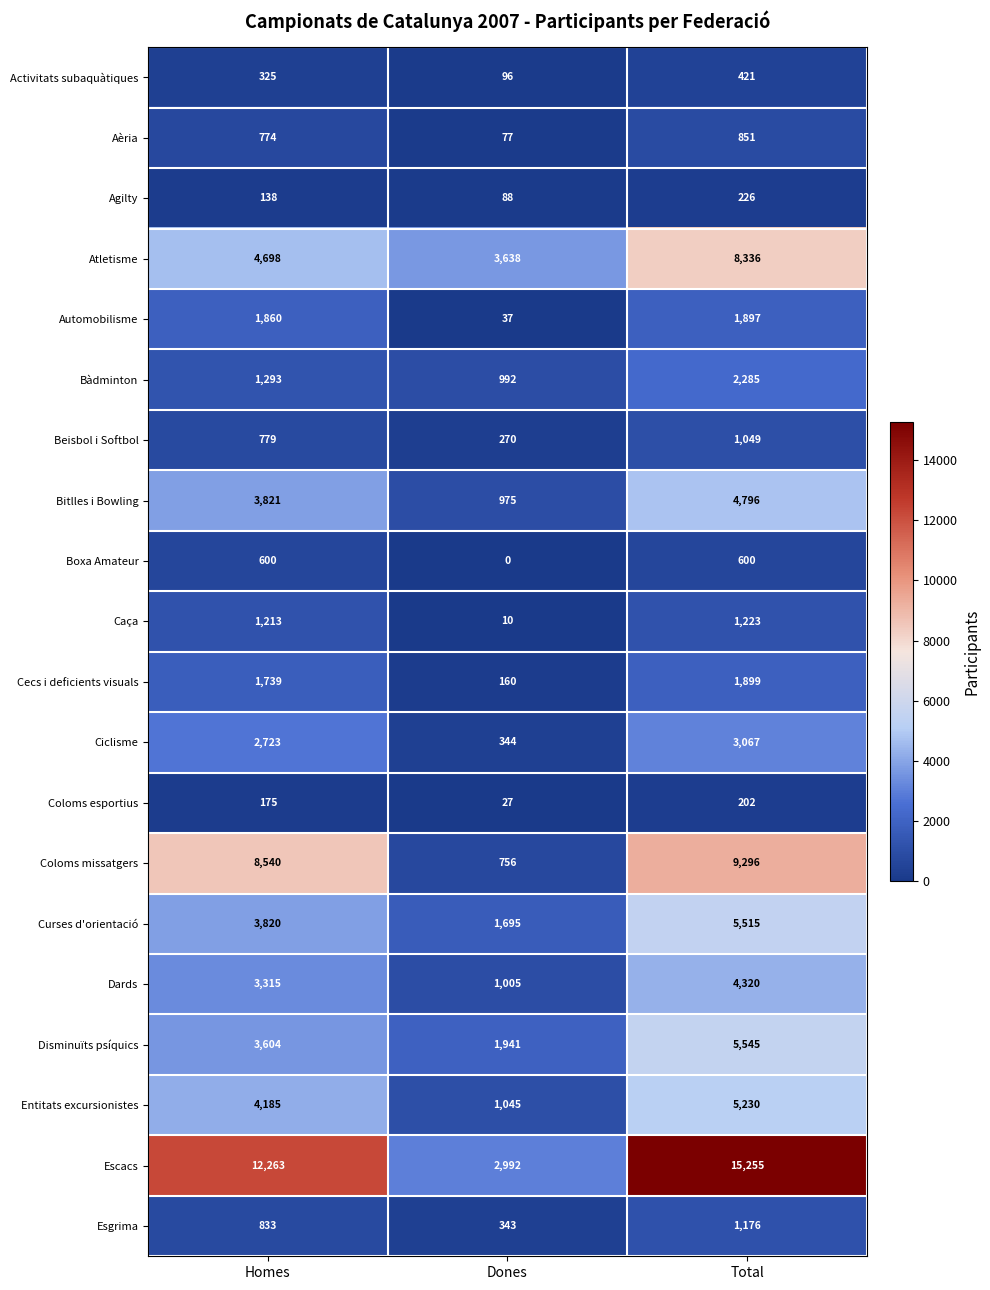

How many series are shown in this chart?

20